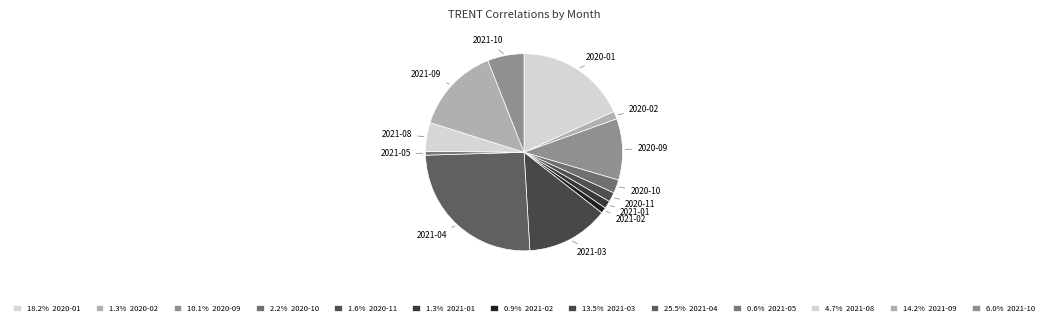

How many slices are in this pie chart?

13